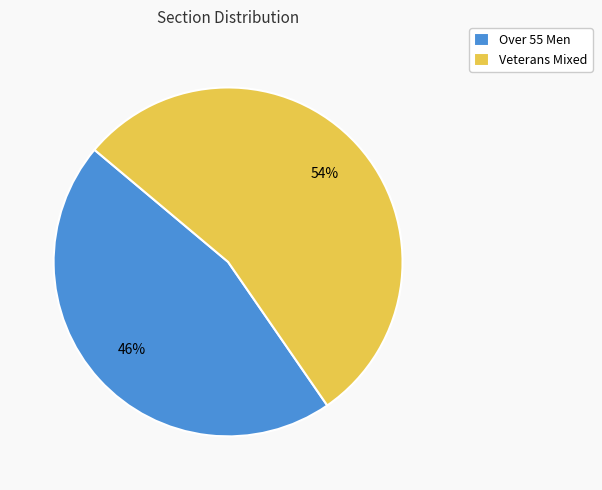

Which has a higher value, Over 55 Men or Veterans Mixed?

Veterans Mixed